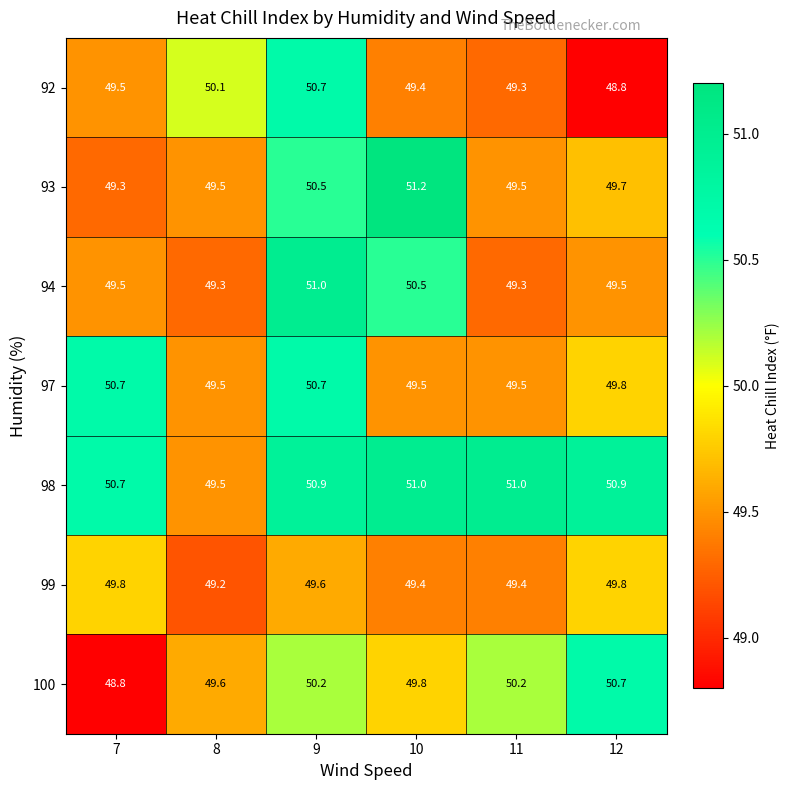

Between 7 and 10, which series saw the biggest shift?

93